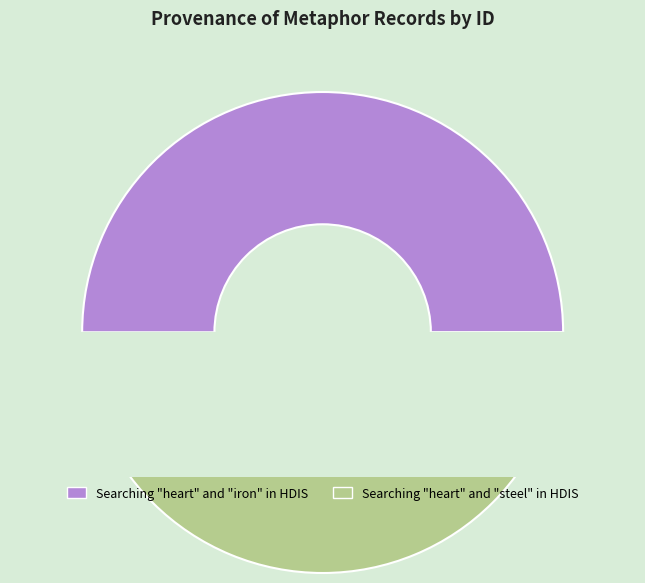

What portion of the pie excludes Searching "heart" and "steel" in HDIS?

50.0%